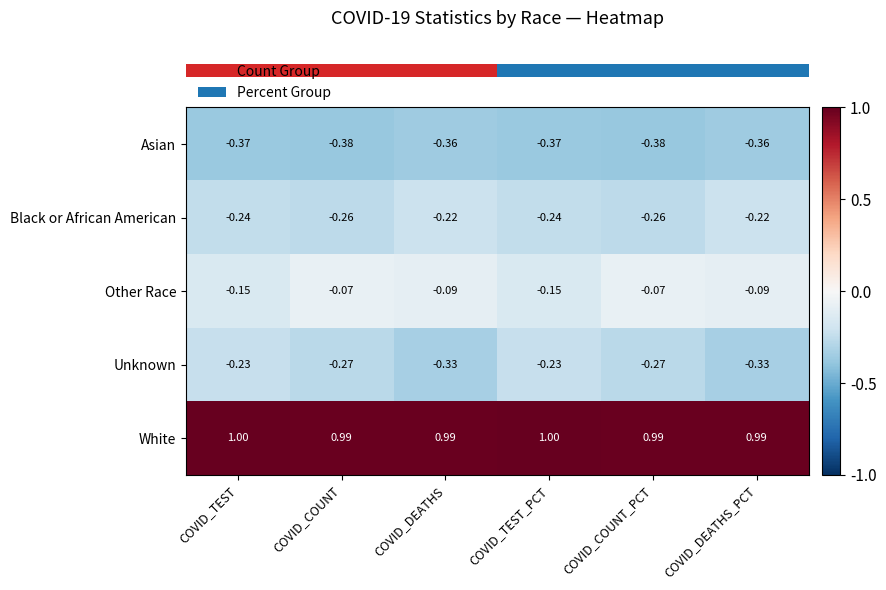

Rank the series at COVID_TEST from lowest to highest value.

Asian, Black or African American, Unknown, Other Race, White